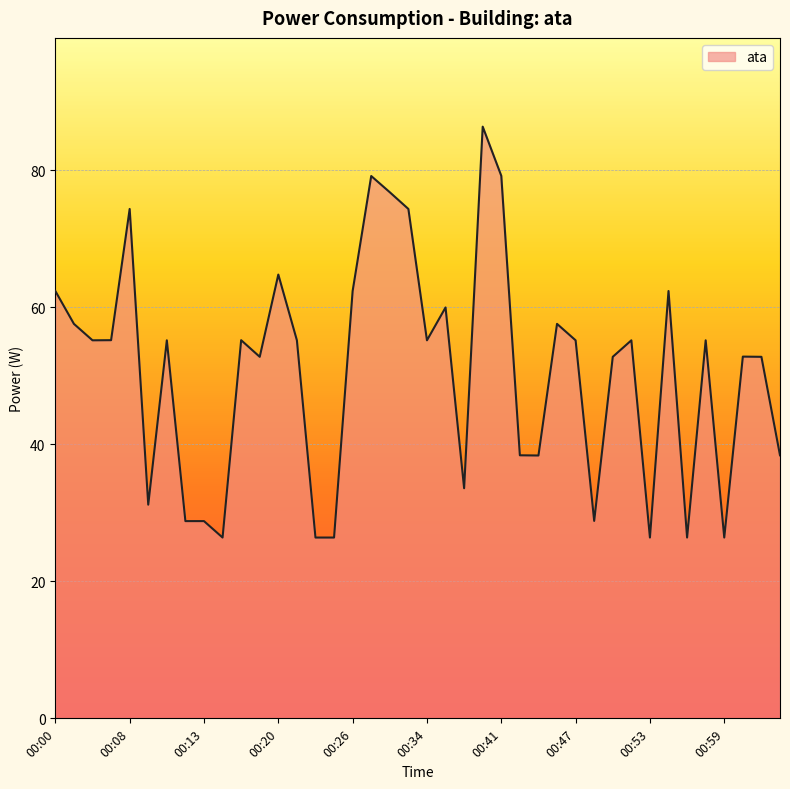

What is the maximum value shown in the chart?

86.4